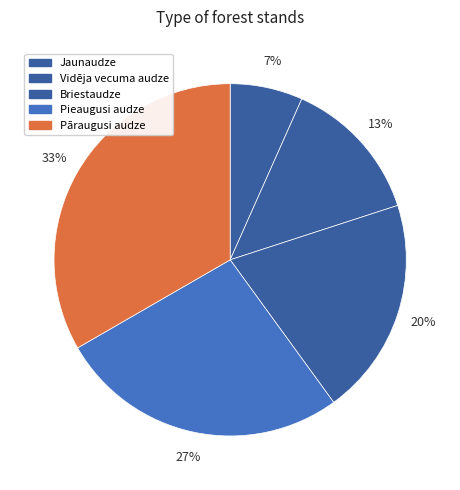

Which slice is the smallest?

Jaunaudze